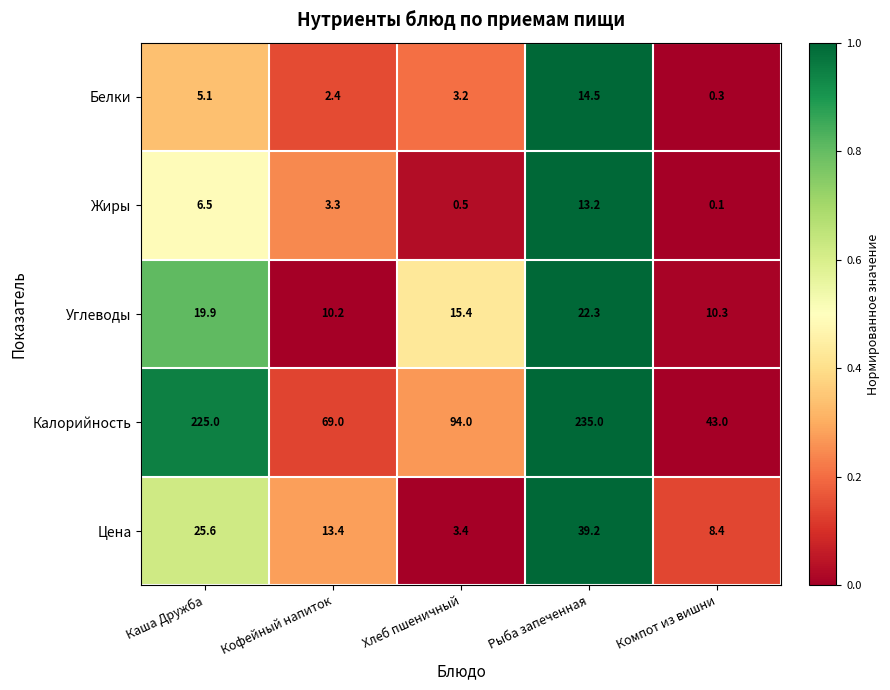

The value of Углеводы at Компот из вишни is 3.5. True or false?

False